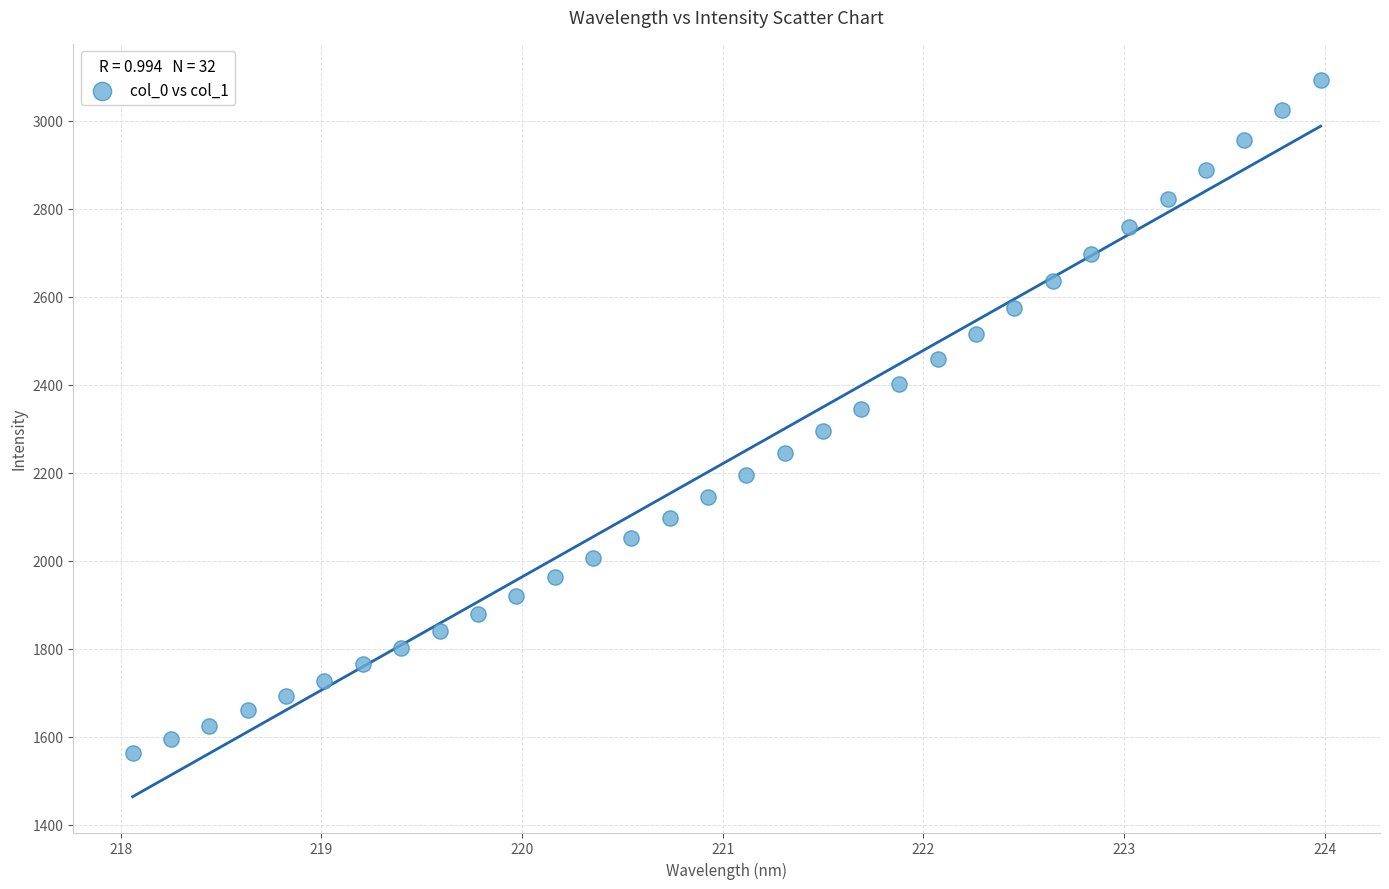

What is the range of X values (max minus min)?

5.9